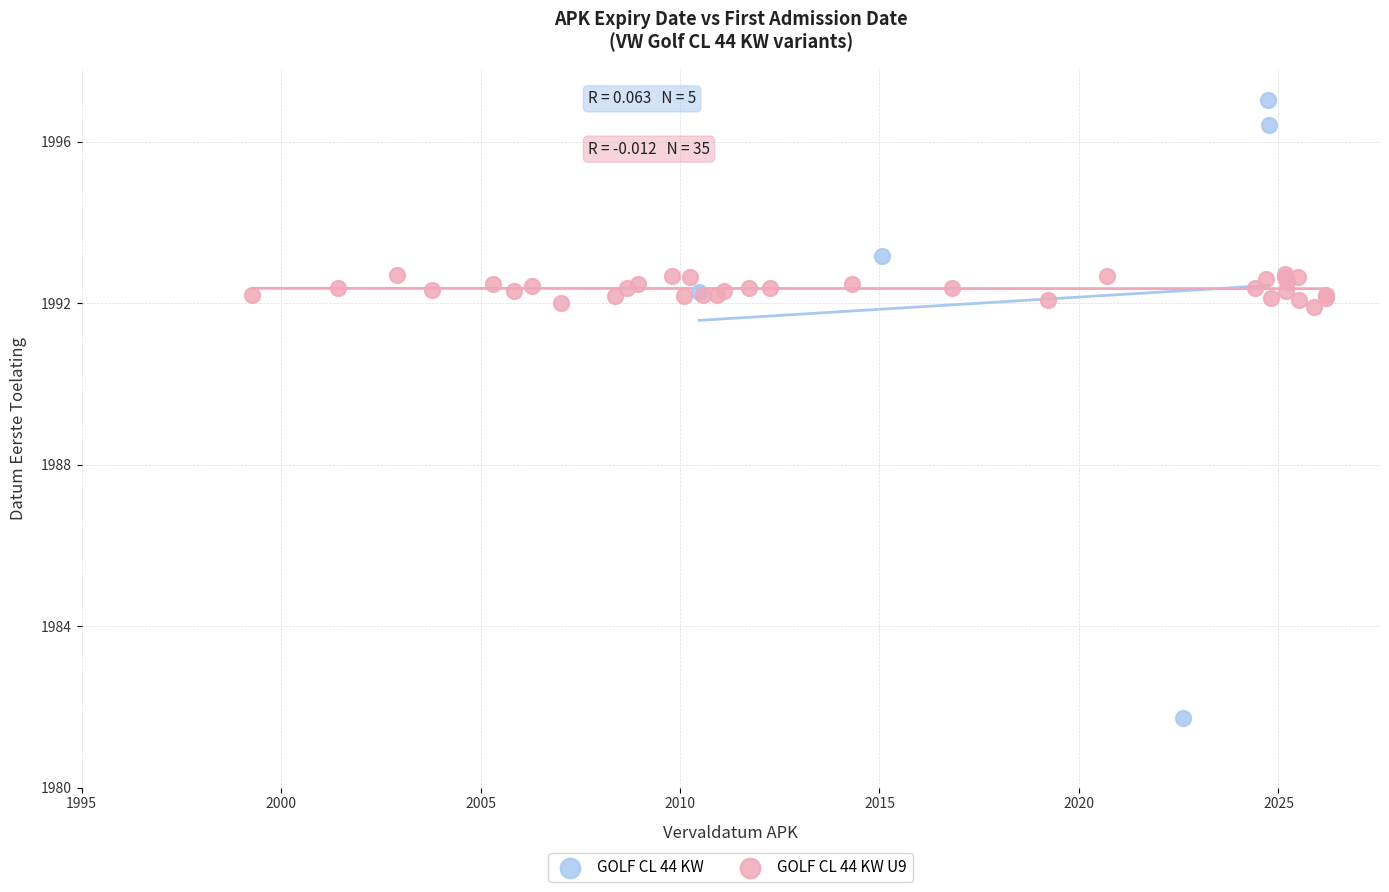

Which series reaches the minimum Y coordinate?

GOLF CL 44 KW